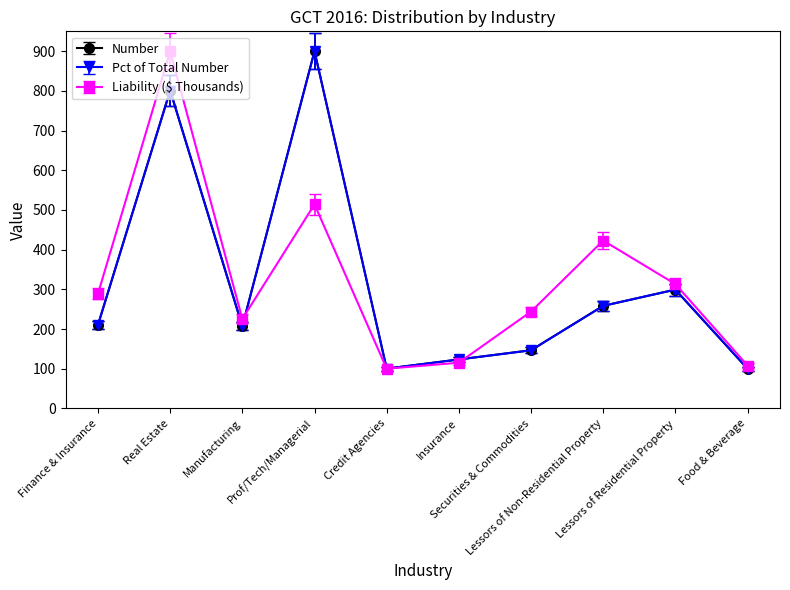

How many interior local valleys does the Pct of Total Number series have?

2